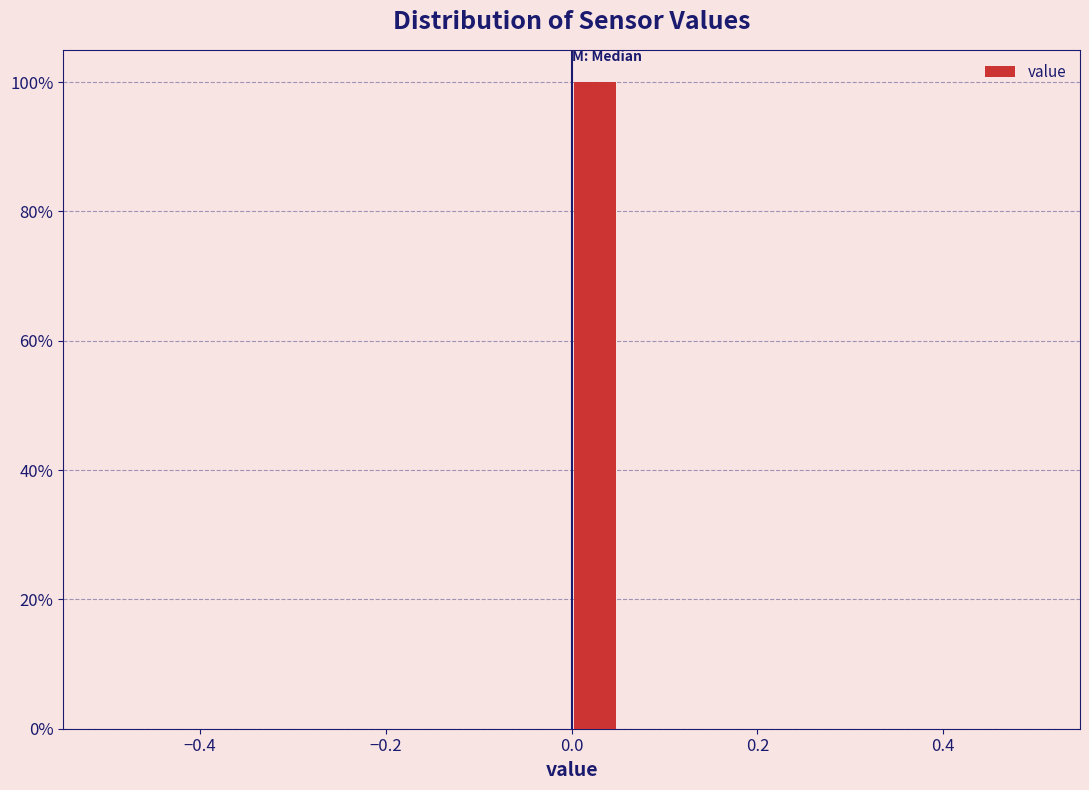

Around what value on the x-axis is the tallest bar? Give the approximate position of its centre, as read against the axis.

0.02